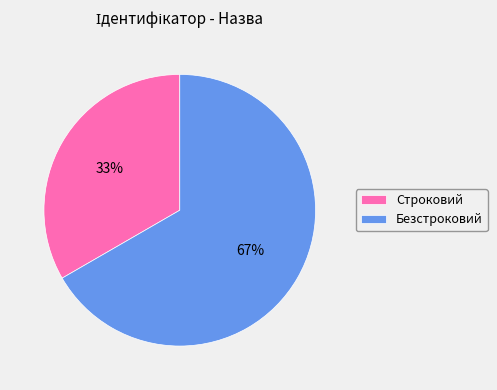

What percentage is the Строковий slice, to the nearest percent?

33%